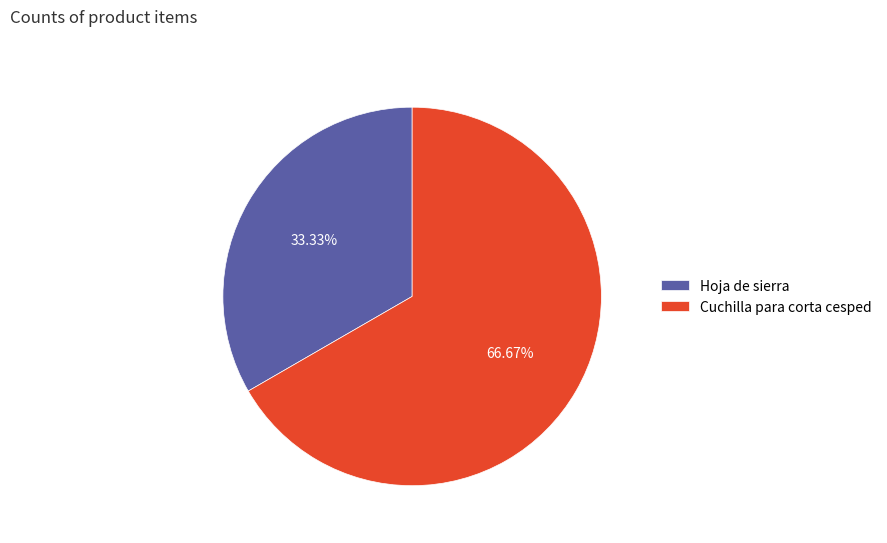

Which has a higher value, Cuchilla para corta cesped or Hoja de sierra?

Cuchilla para corta cesped